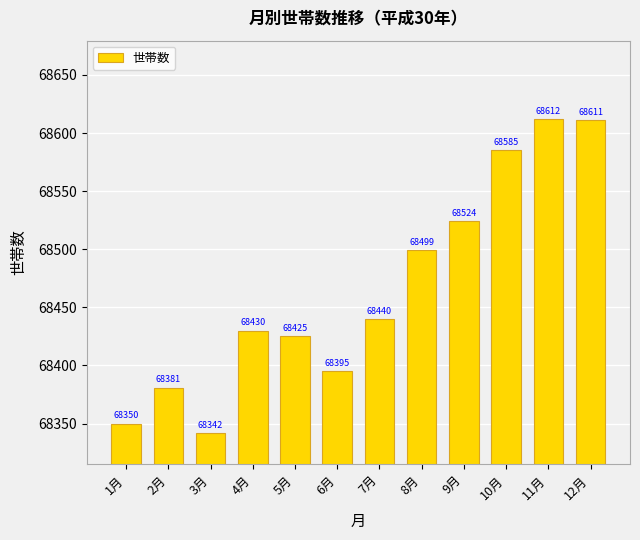

What is the greatest value displayed?

68612